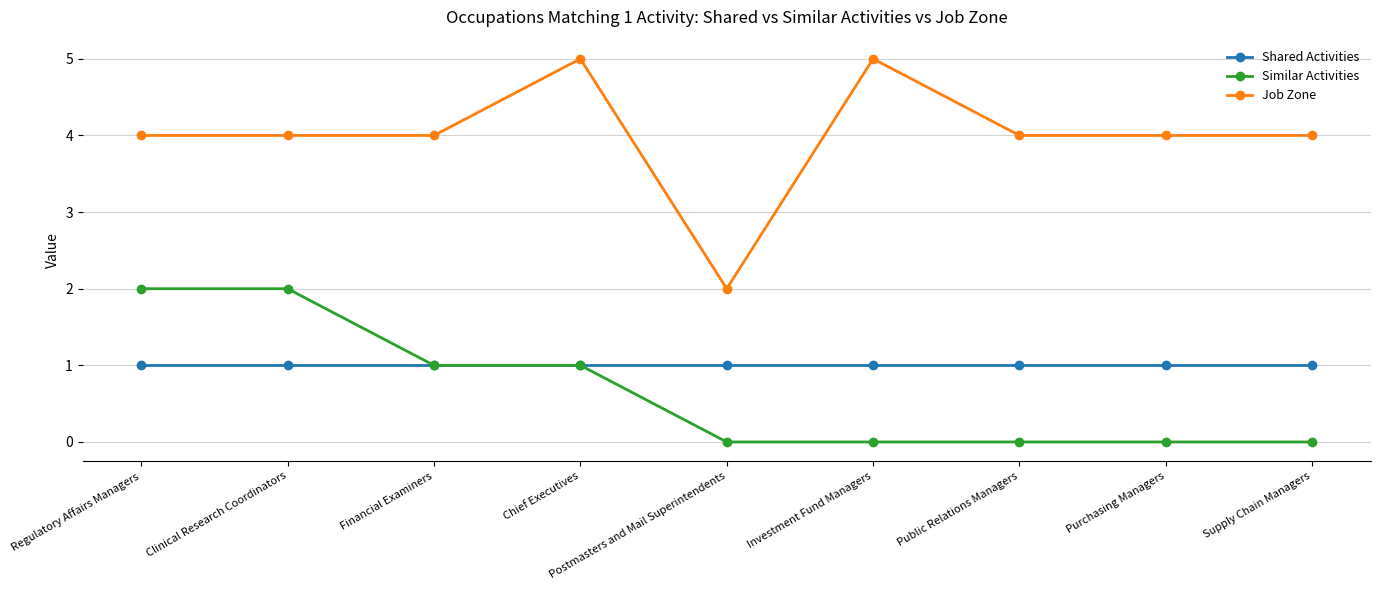

The value of Job Zone at Regulatory Affairs Managers is 4. True or false?

True